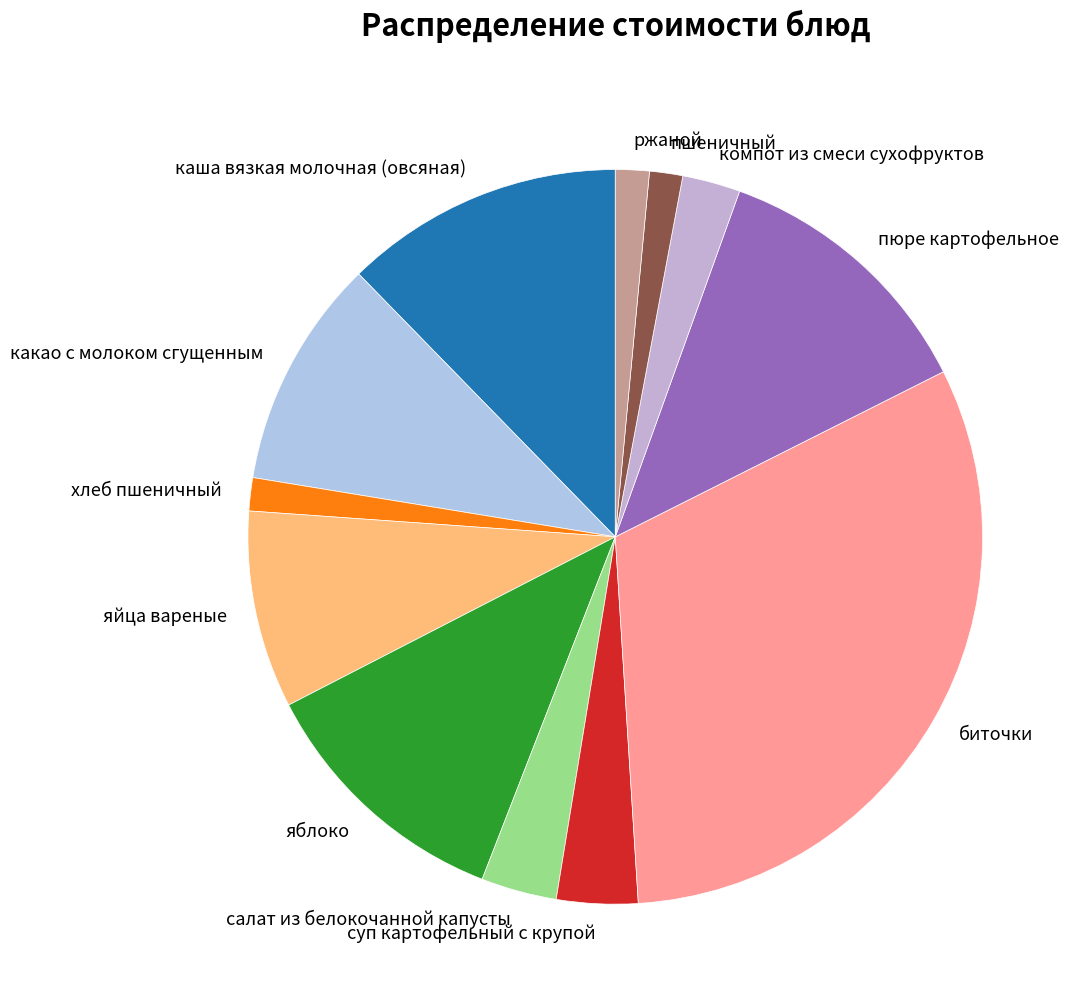

Between пюре картофельное and компот из смеси сухофруктов, which is larger?

пюре картофельное